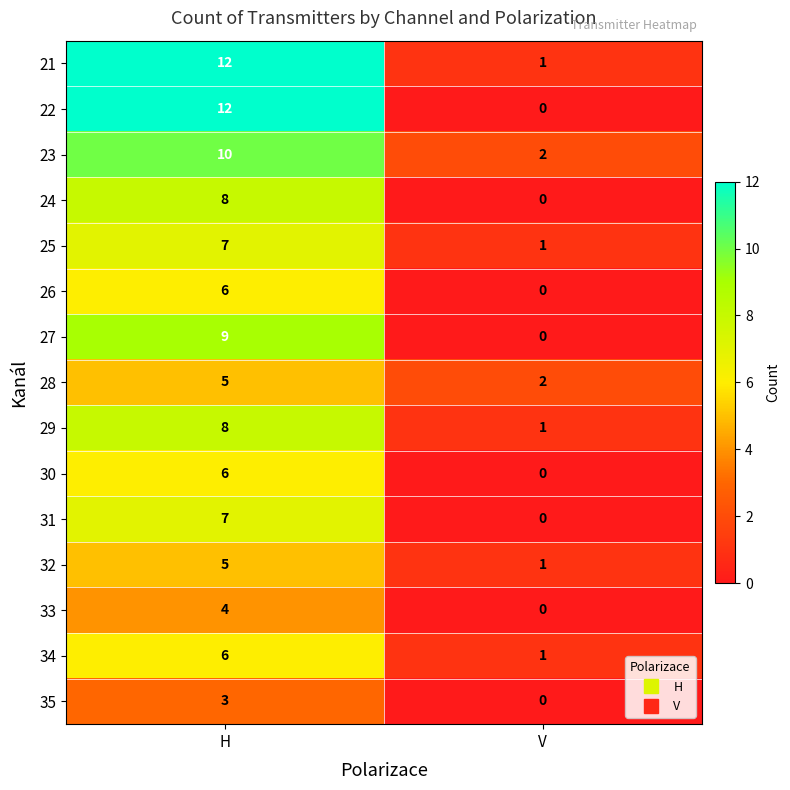

Where is 27 nearest to the value 4?

V